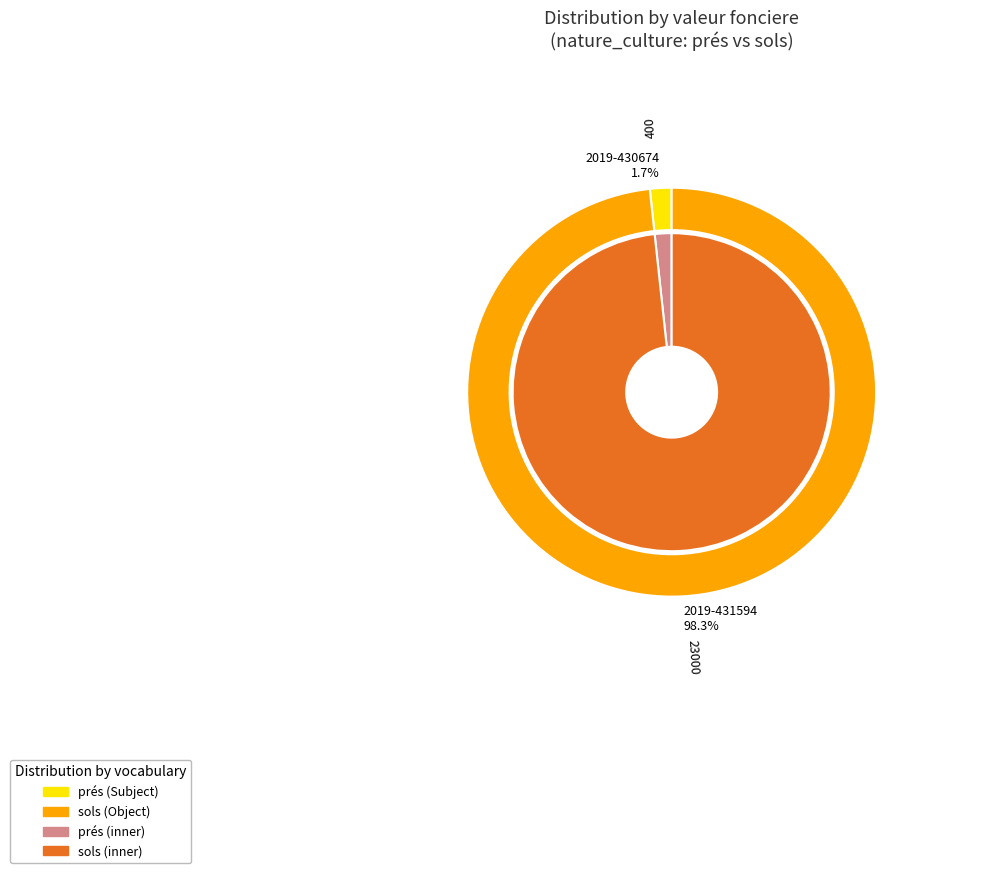

To the nearest percent, what is the average slice percentage?

50%